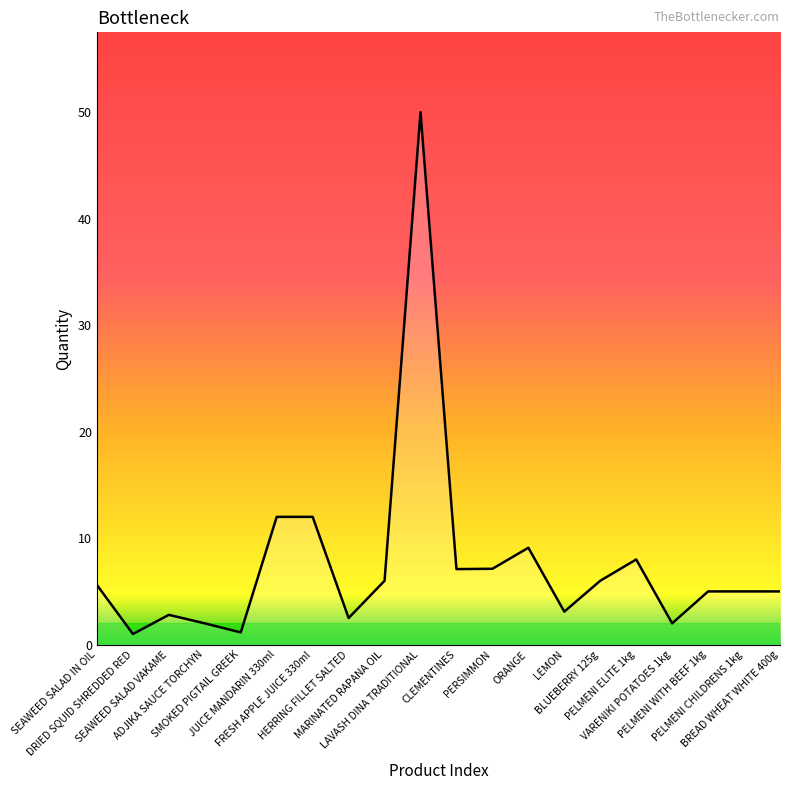

What is the difference between the maximum and minimum values?

49.0